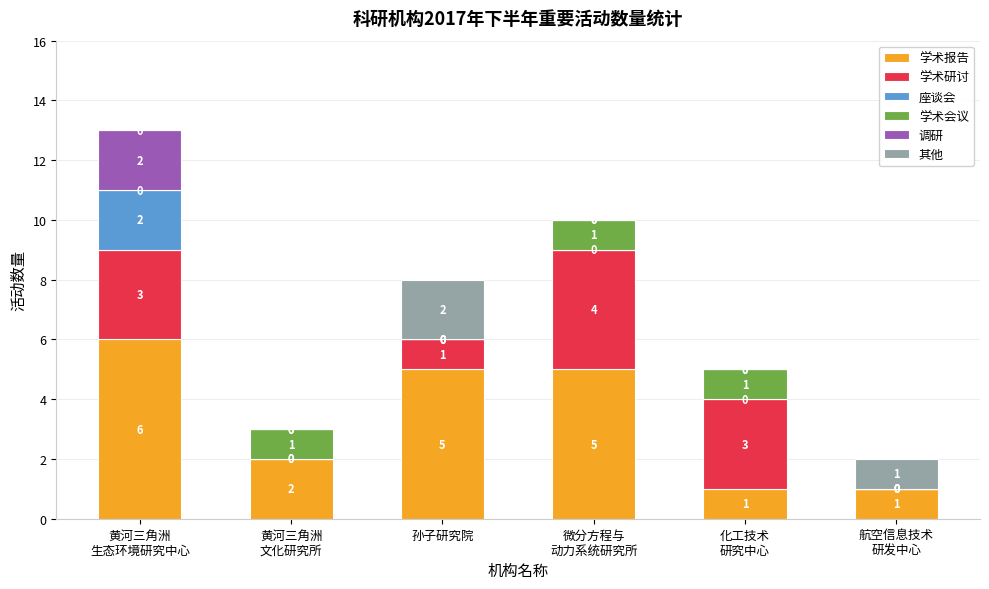

How many series are shown in this chart?

6